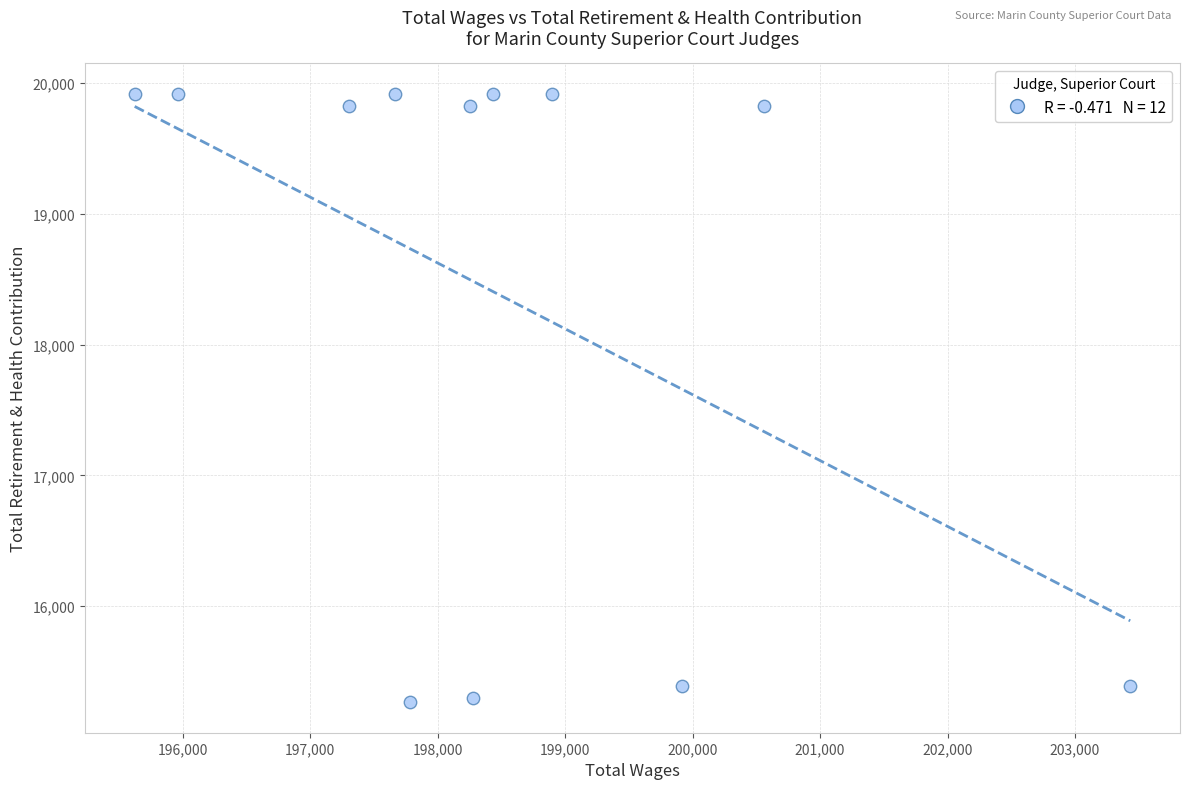

What is the average X value?

198510